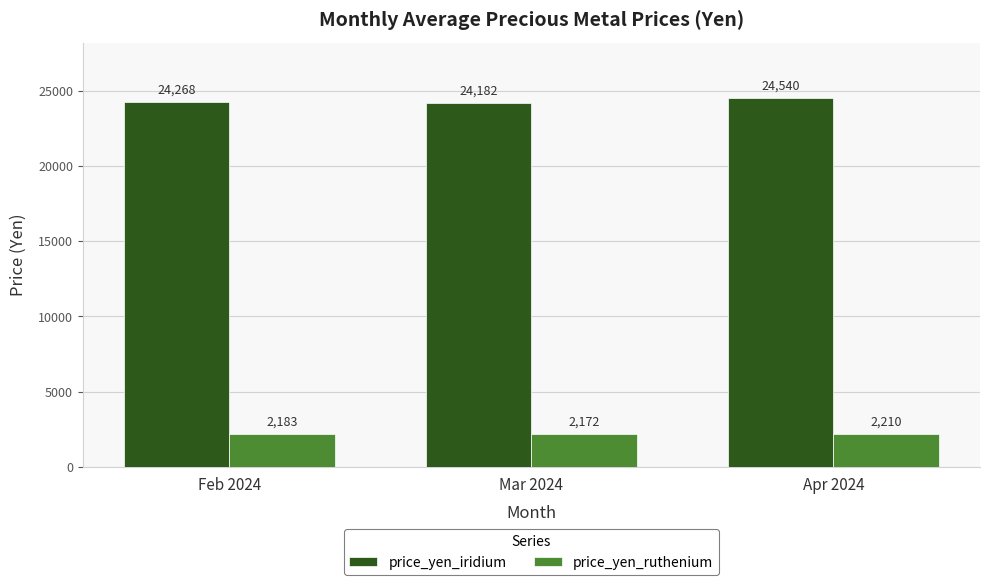

At which label is price_yen_iridium closest to 24361?

Feb 2024